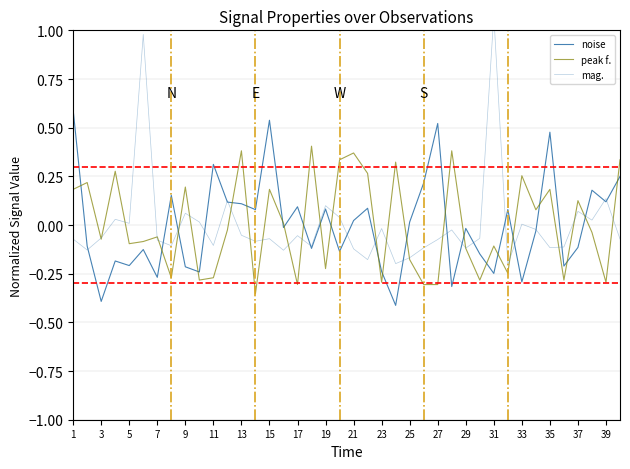

What is the maximum value for noise?

0.6